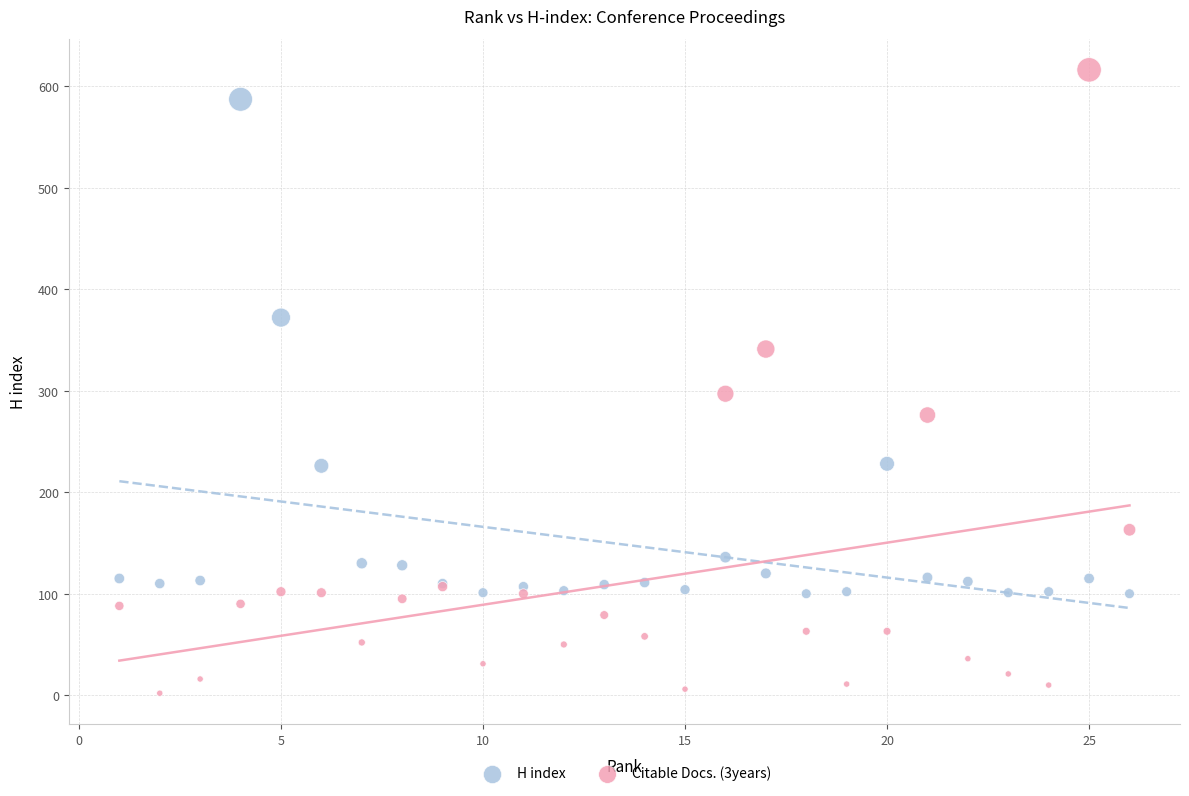

Which series has the largest Y range (max minus min)?

Citable Docs. (3years)